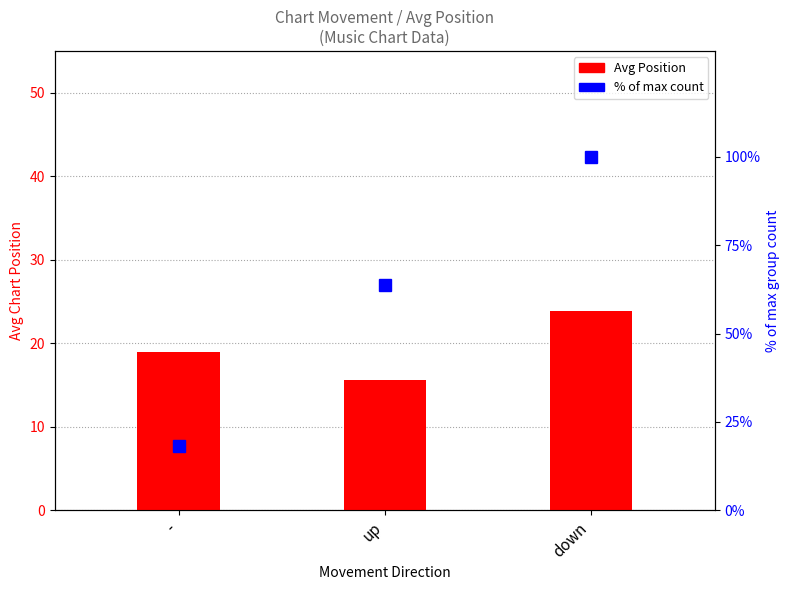

List the labels in order of % of max count value, largest first.

down, up, -